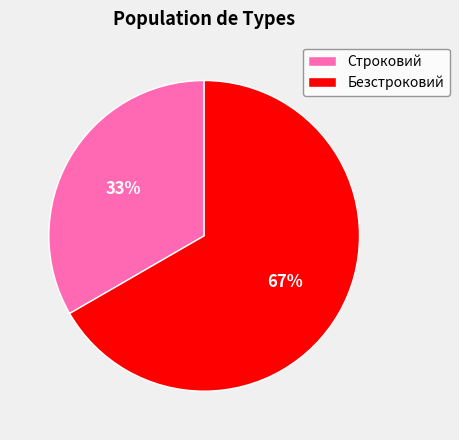

Is there a majority slice in this chart?

Yes